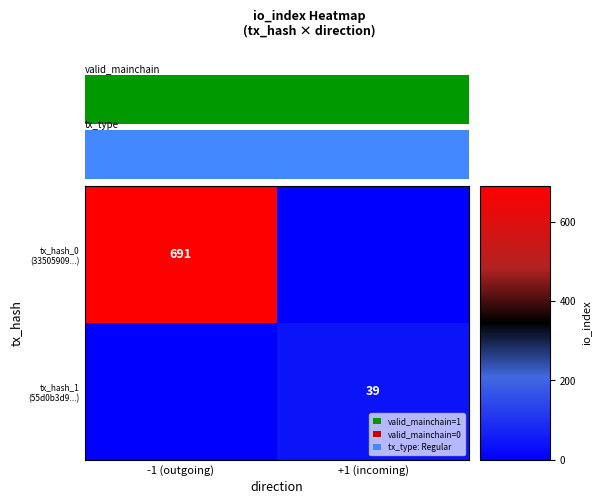

What is the difference between the row_1 values at 0.00 and 0.25?

39